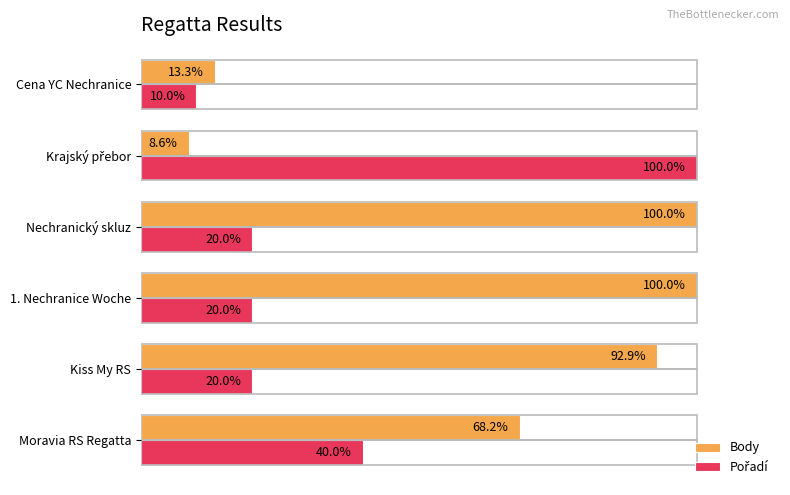

Which series has the largest total across all categories?

Body